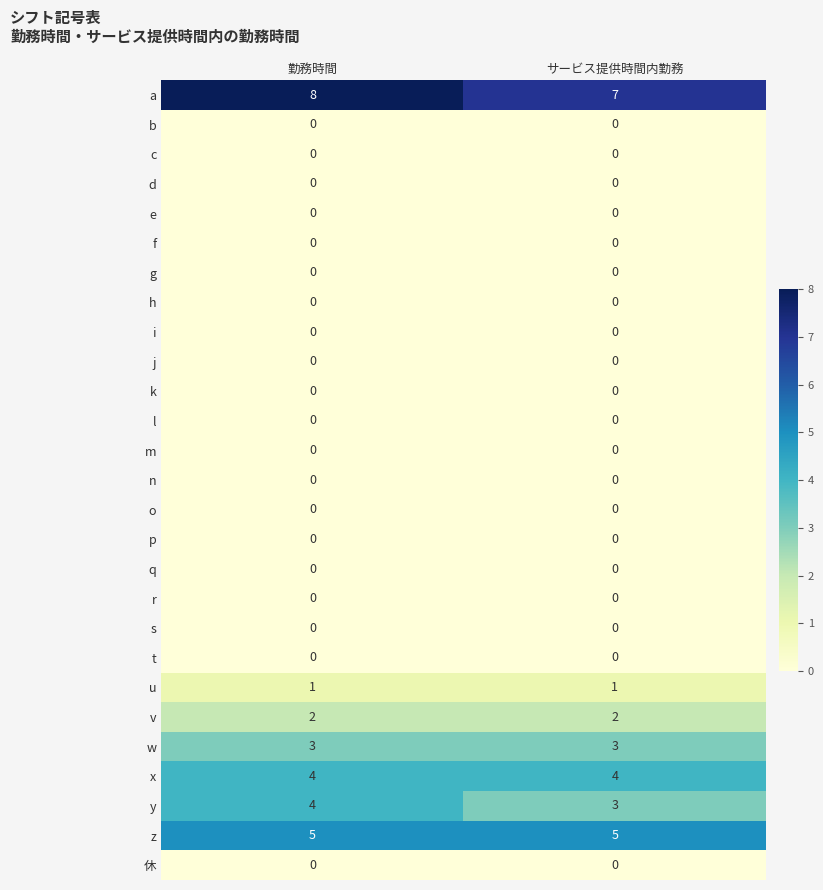

True or false: y has a value of 3 at サービス提供時間内勤務.

True